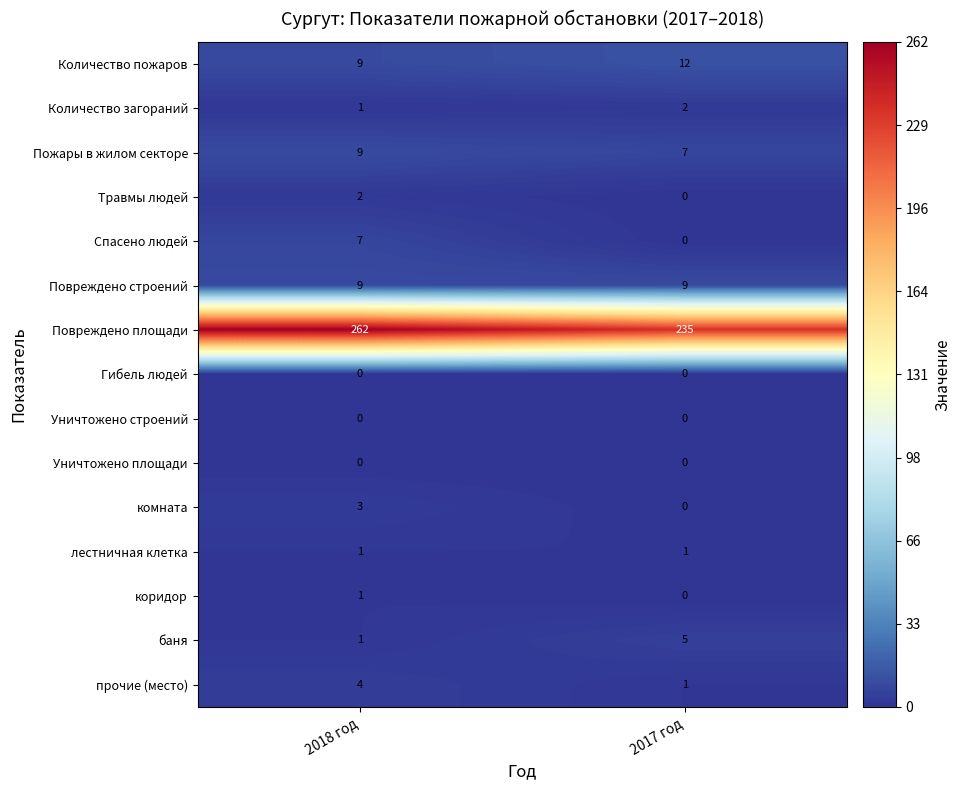

Reading right to left, what are all the values shown in this chart?

Количество пожаров: 2017 год=12	2018 год=9
Количество загораний: 2017 год=2	2018 год=1
Пожары в жилом секторе: 2017 год=7	2018 год=9
Травмы людей: 2017 год=0	2018 год=2
Спасено людей: 2017 год=0	2018 год=7
Повреждено строений: 2017 год=9	2018 год=9
Повреждено площади: 2017 год=235	2018 год=262
Гибель людей: 2017 год=0	2018 год=0
Уничтожено строений: 2017 год=0	2018 год=0
Уничтожено площади: 2017 год=0	2018 год=0
комната: 2017 год=0	2018 год=3
лестничная клетка: 2017 год=1	2018 год=1
коридор: 2017 год=0	2018 год=1
баня: 2017 год=5	2018 год=1
прочие (место): 2017 год=1	2018 год=4